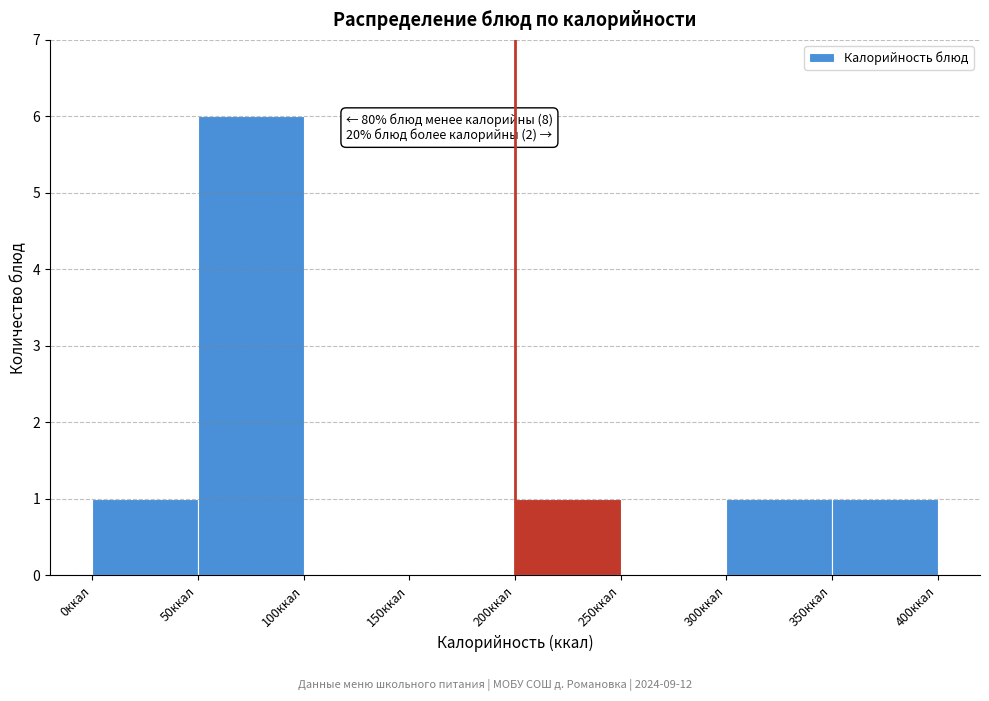

Over which range of the x-axis is the bar tallest?

50 to 100